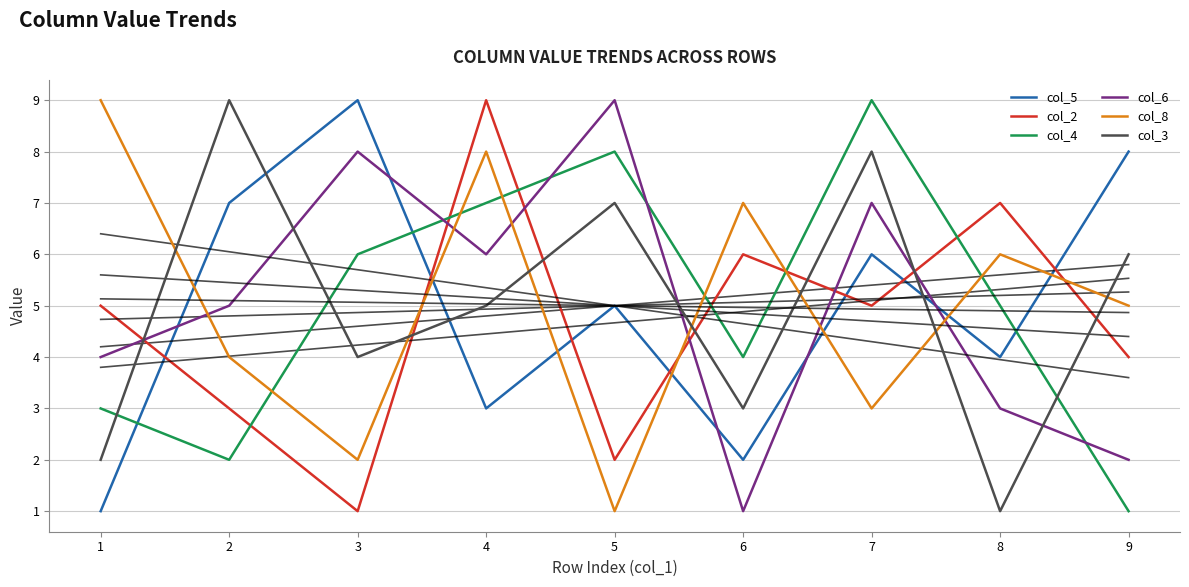

What is the difference between the second highest and minimum values in the col_2 series?

6